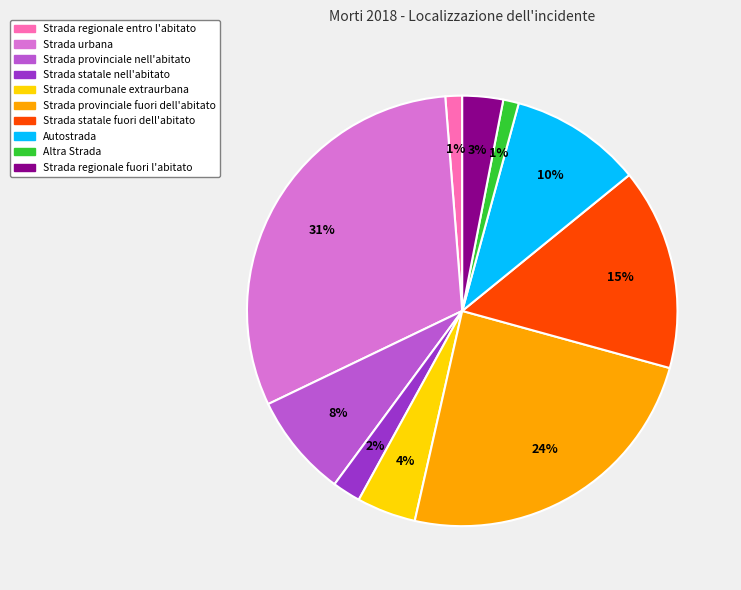

What percentage is the Strada statale fuori dell'abitato slice, to the nearest percent?

15%